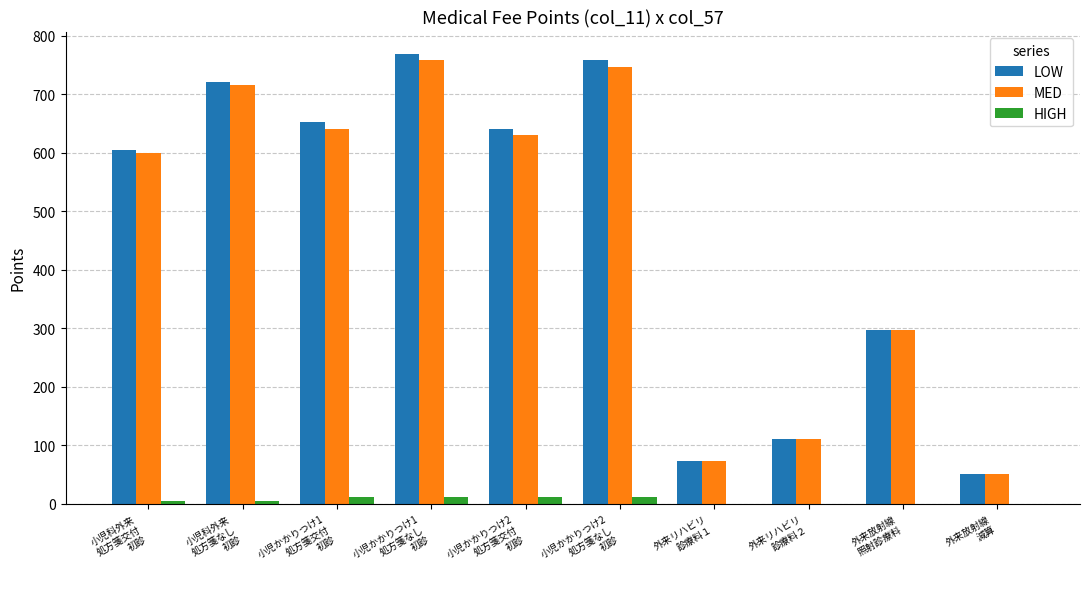

What is the greatest value displayed?

769